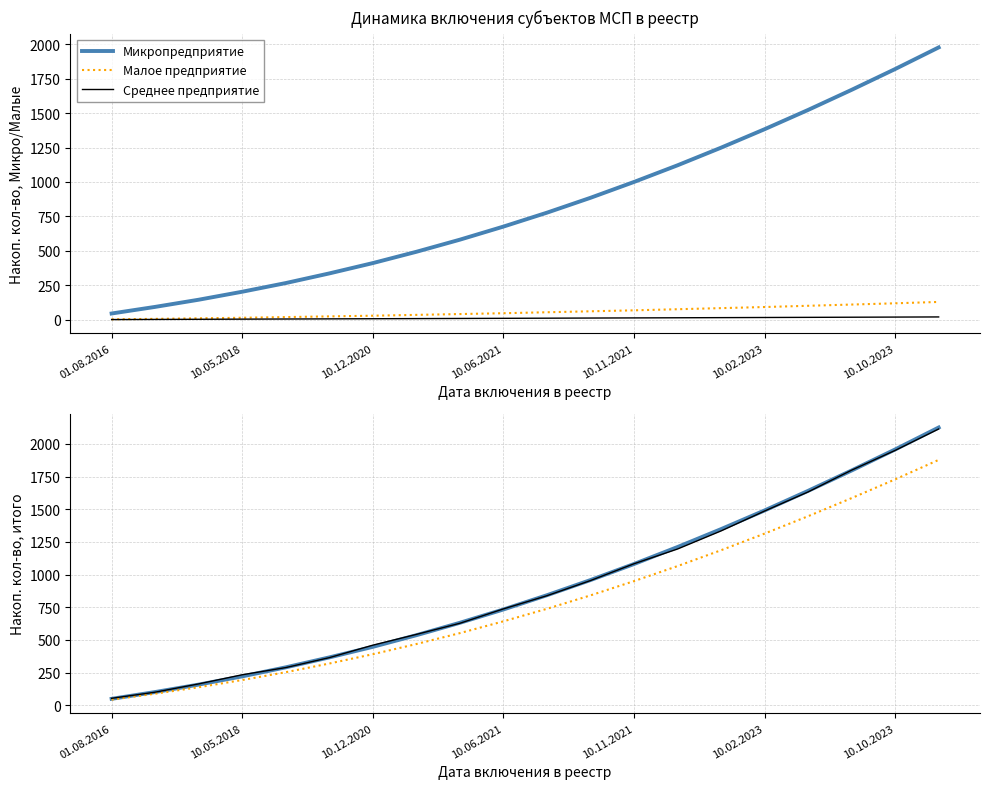

How many times do Микропредприятие and Среднее предприятие cross each other?

11